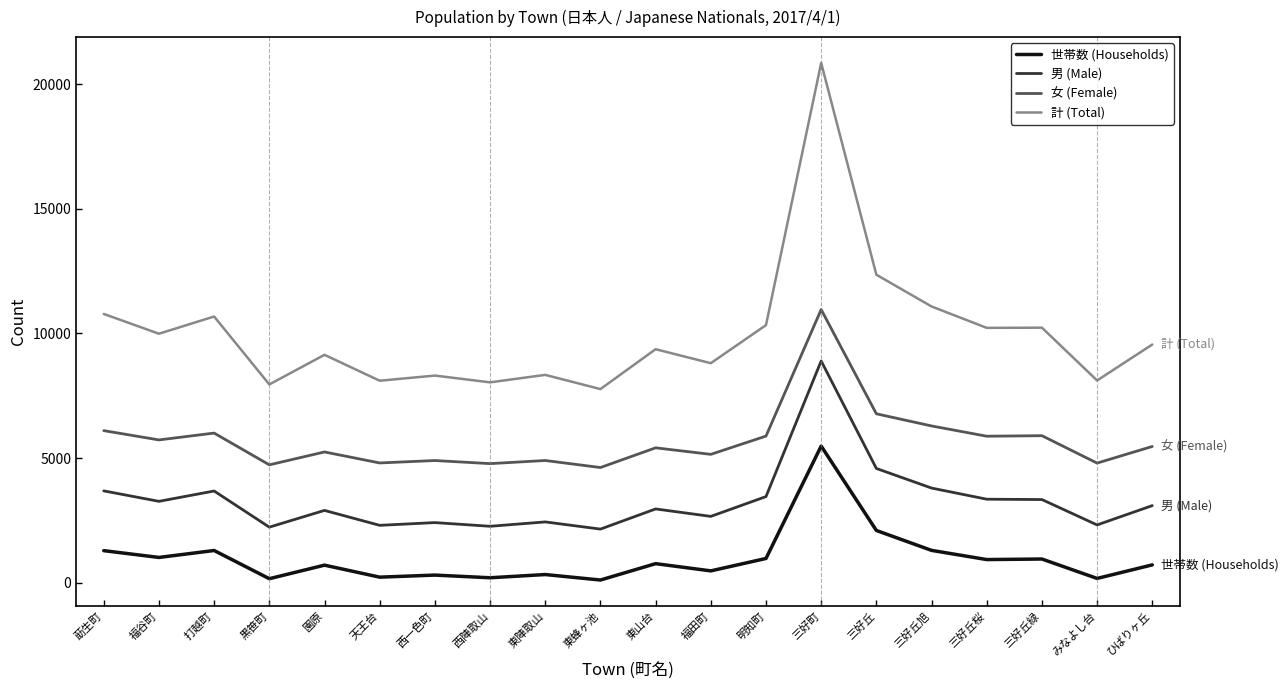

At which category is the sum across all series the highest?

三好町